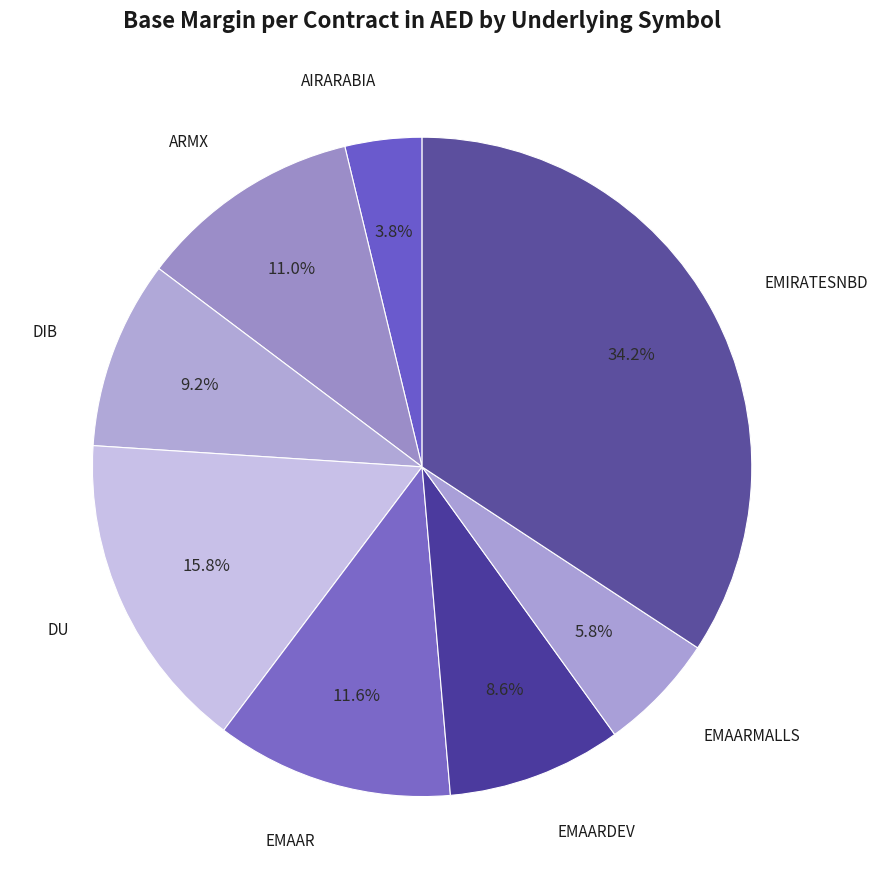

Which slice is the smallest?

AIRARABIA